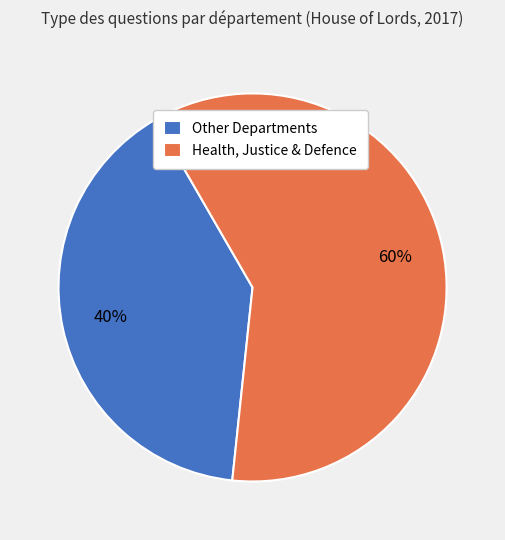

Which category has the smallest portion of the pie?

Other Departments